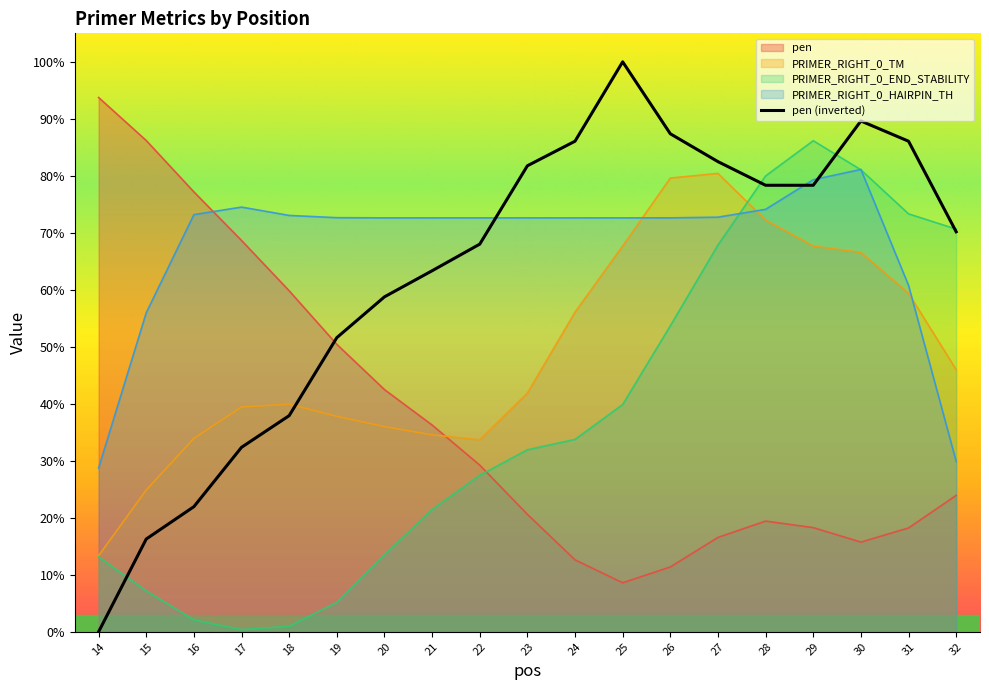

True or false: the data has more than 1 interior local peaks.

True